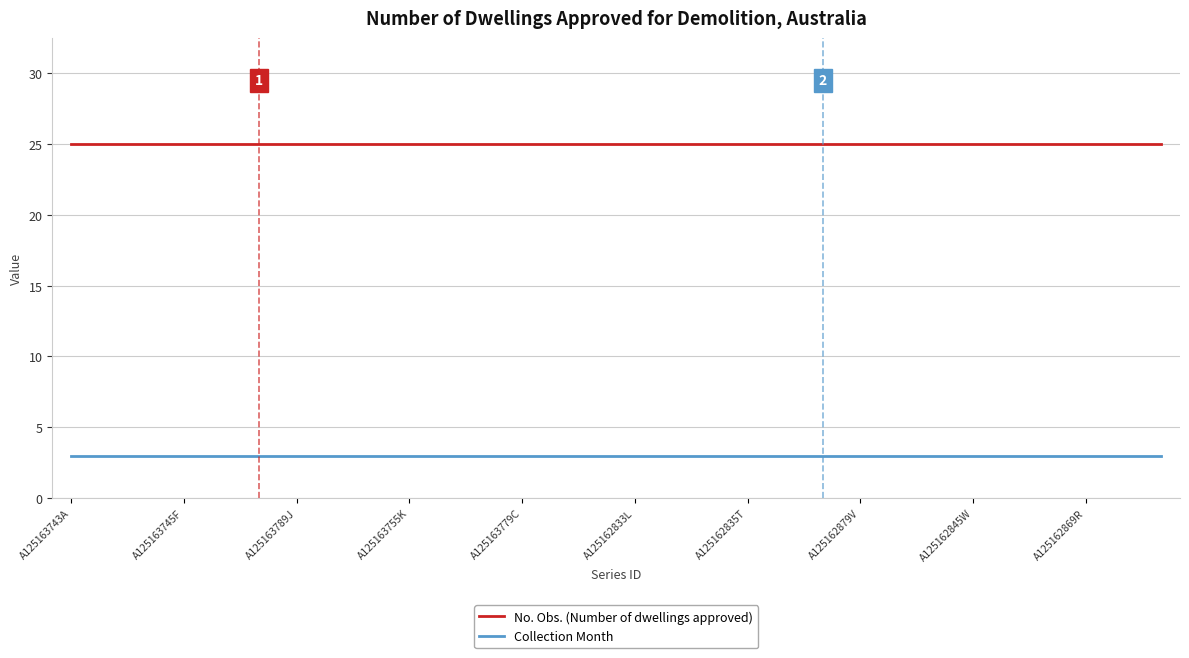

List the series in order of their overall mean, lowest first.

Collection Month, No. Obs. (Number of dwellings approved)